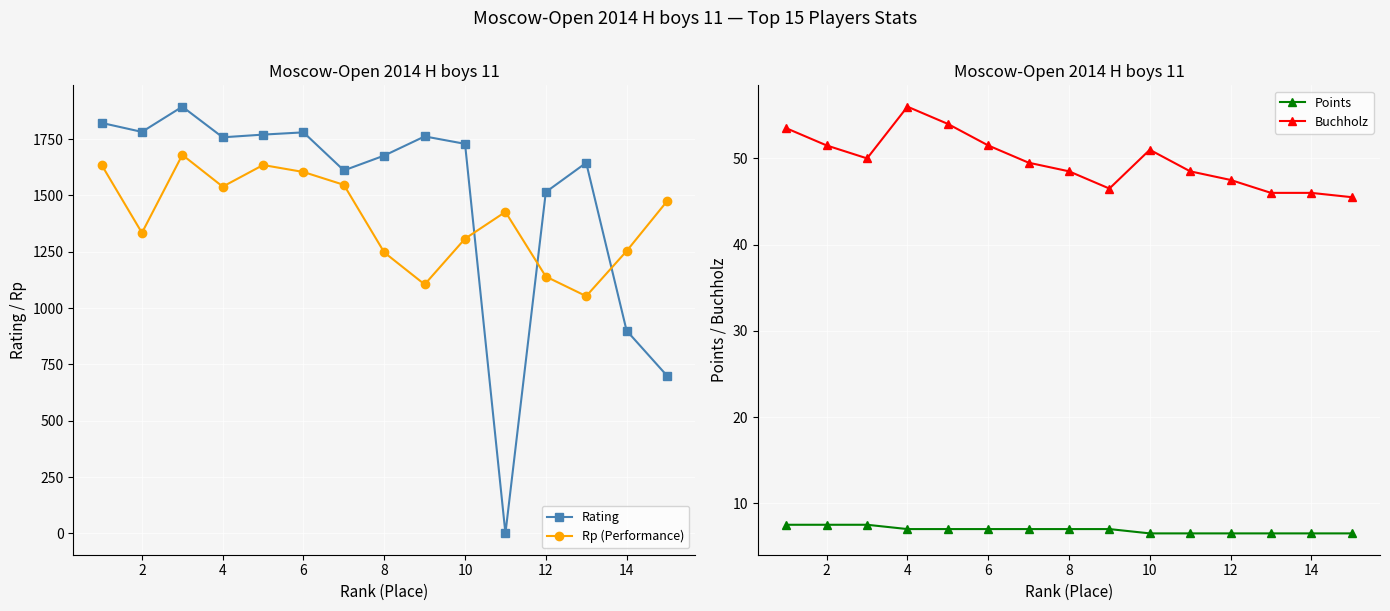

Which series has the largest total across all categories?

Rating